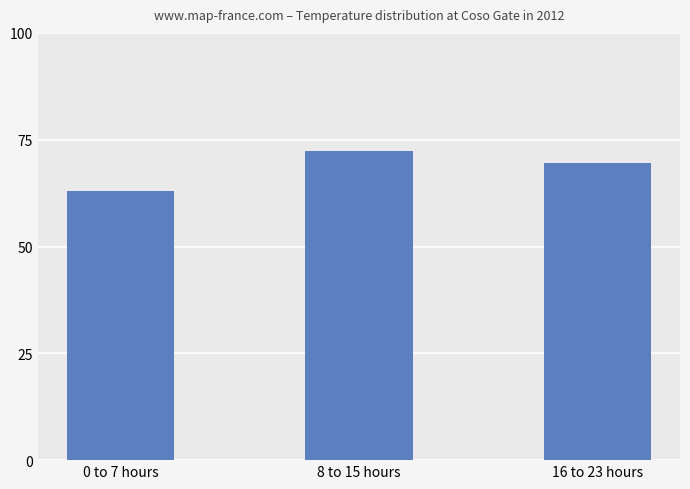

What is the sum of all values?

204.7